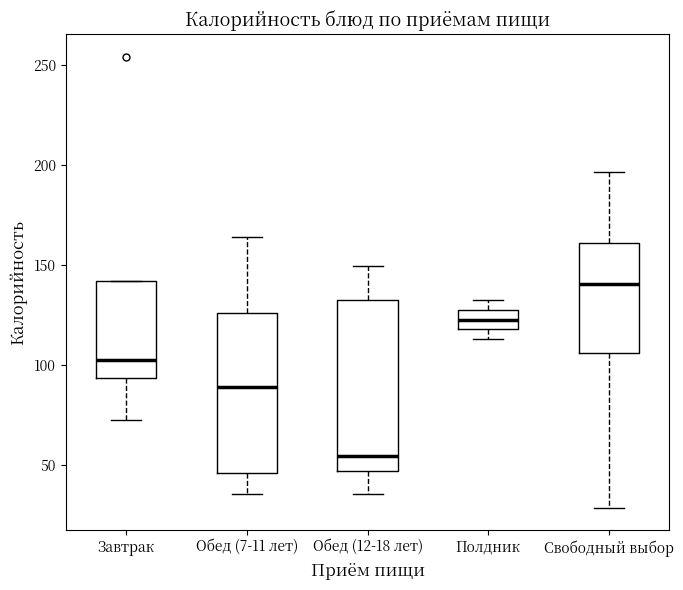

Where is the upper edge of the box for Обед (7-11 лет) on the y-axis? The values are not printed on the chart, so give them approximately, as read against the axis.

125